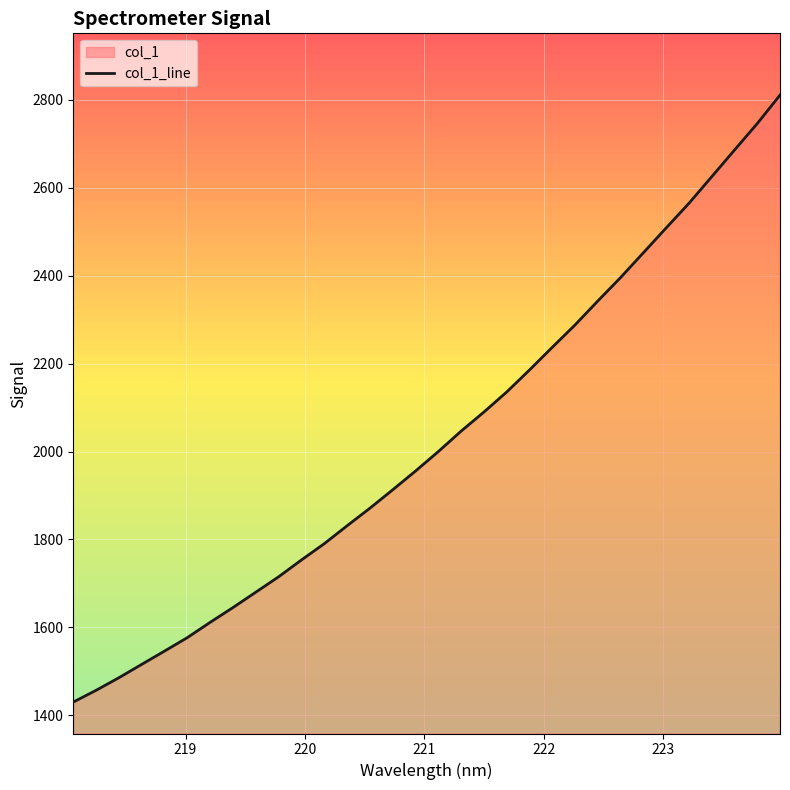

What is the difference between the maximum and minimum values?

1381.1